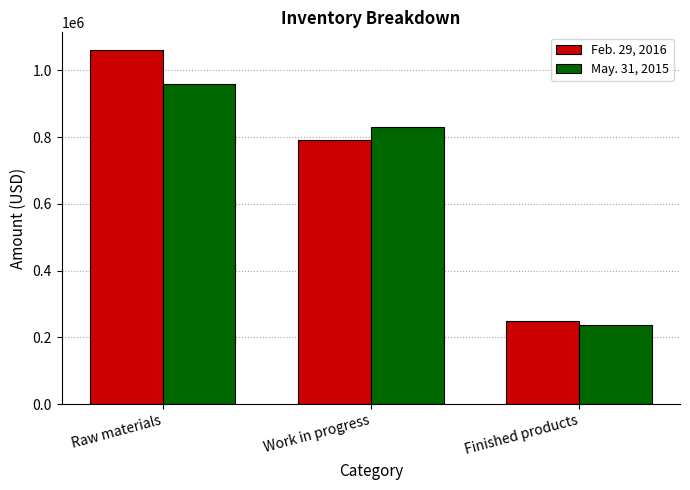

List the labels in order of May. 31, 2015 value, smallest first.

Finished products, Work in progress, Raw materials